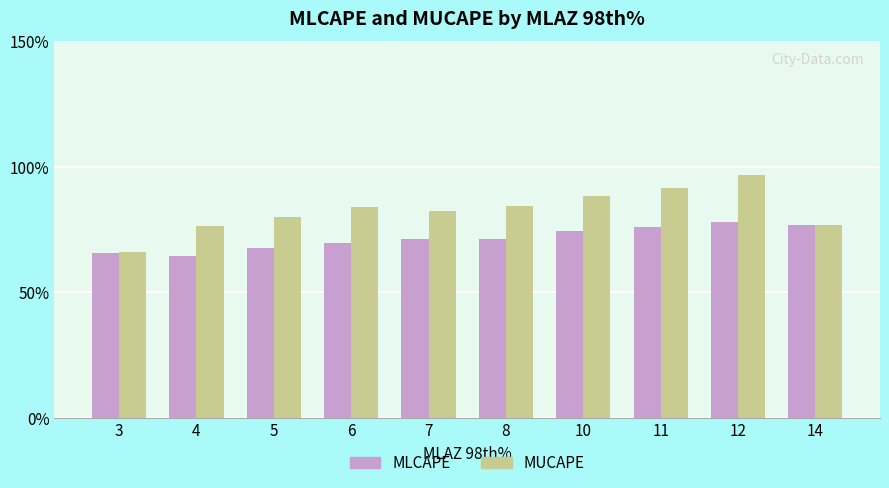

At which label does MLCAPE reach its minimum?

4